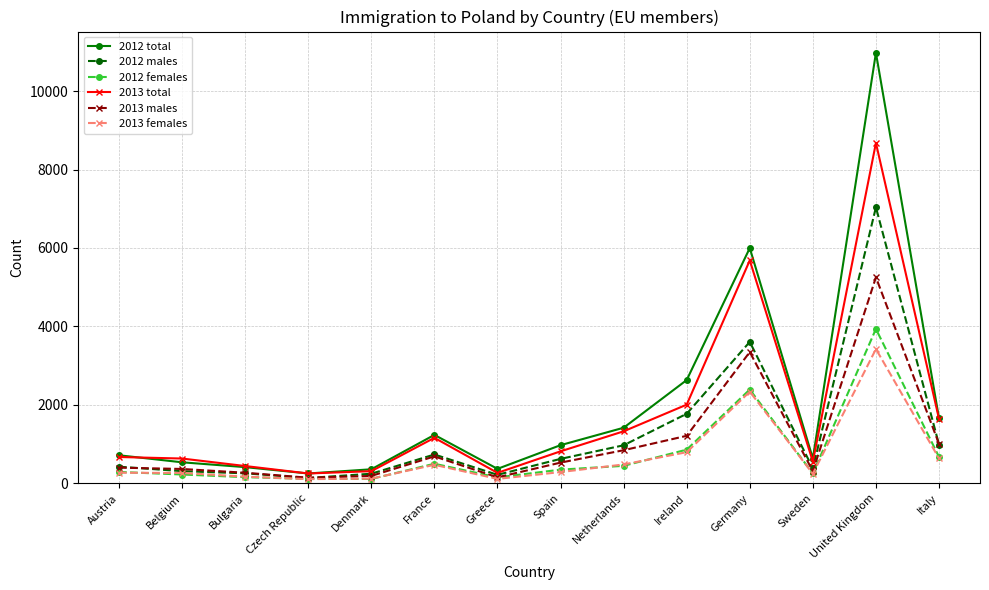

How many series are shown in this chart?

6